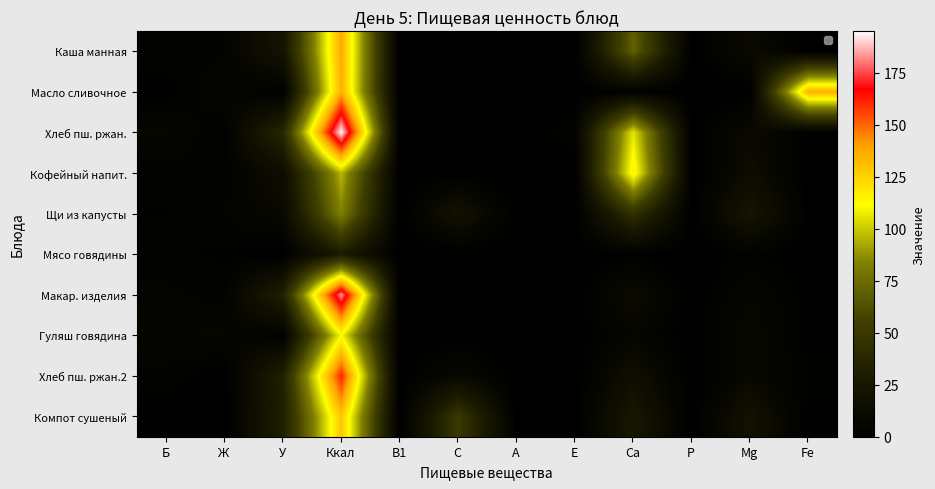

The Щи из капусты series shows 11.3 at Mg. True or false?

False